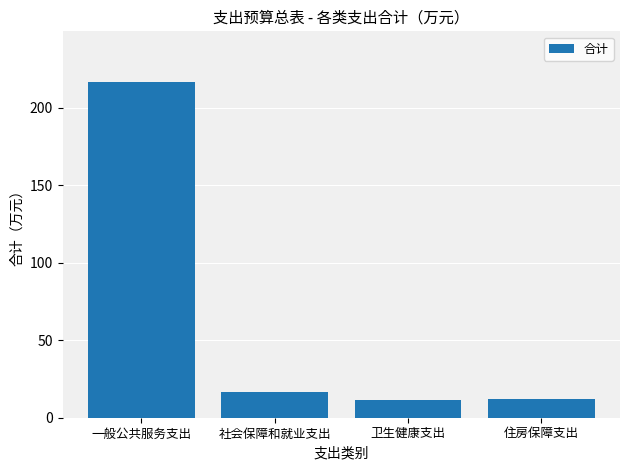

Reading left to right, what are all the values shown in this chart?

216.9	16.7	11.4	12.4